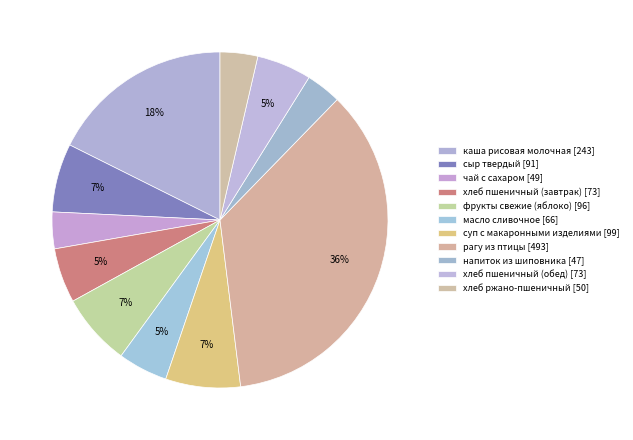

To the nearest percent, what is the difference between the largest and smallest slice percentages?

32%